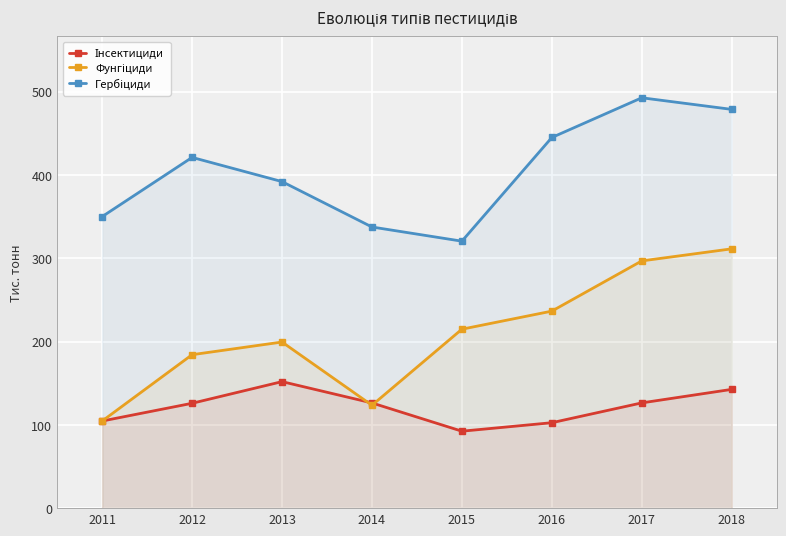

Reading left to right, extract all data points from this chart.

Інсектициди: 104.6	125.9	151.9	126.3	92.4	102.6	126.4	142.6
Фунгіциди: 104.6	184.3	199.5	123.5	214.9	236.6	296.9	311.4
Гербіциди: 350.1	421.2	392.1	337.6	320.6	445.1	492.8	478.9